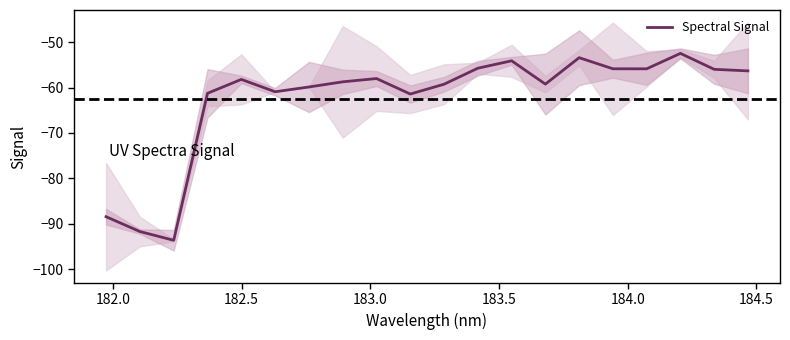

What is the lowest value of the Spectral Signal series?

-93.6